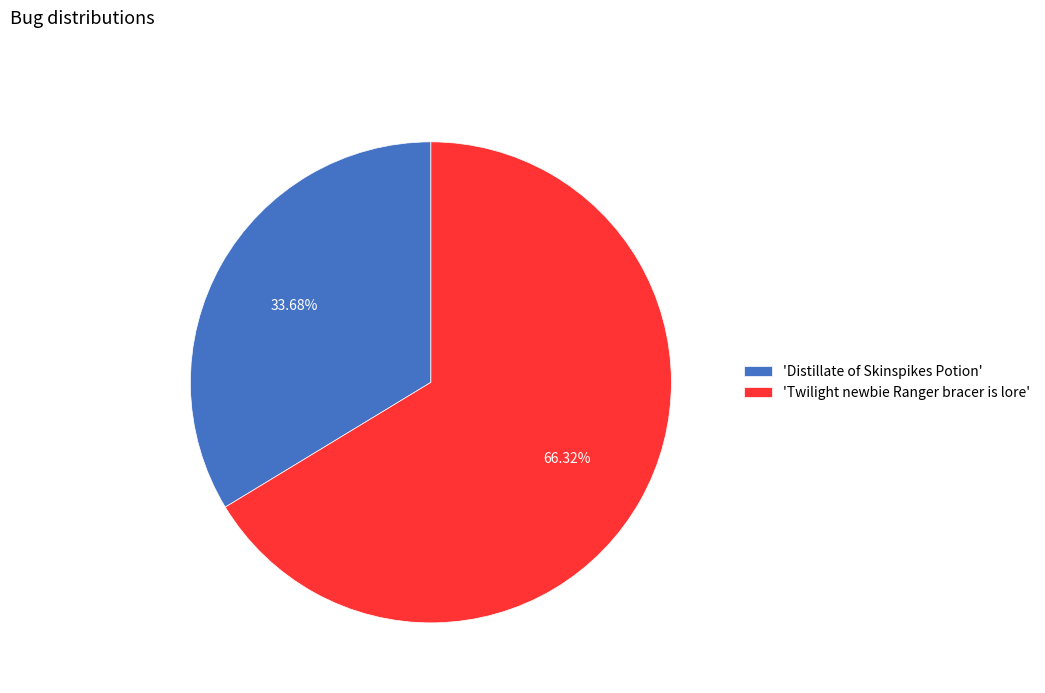

Is there a majority slice in this chart?

Yes